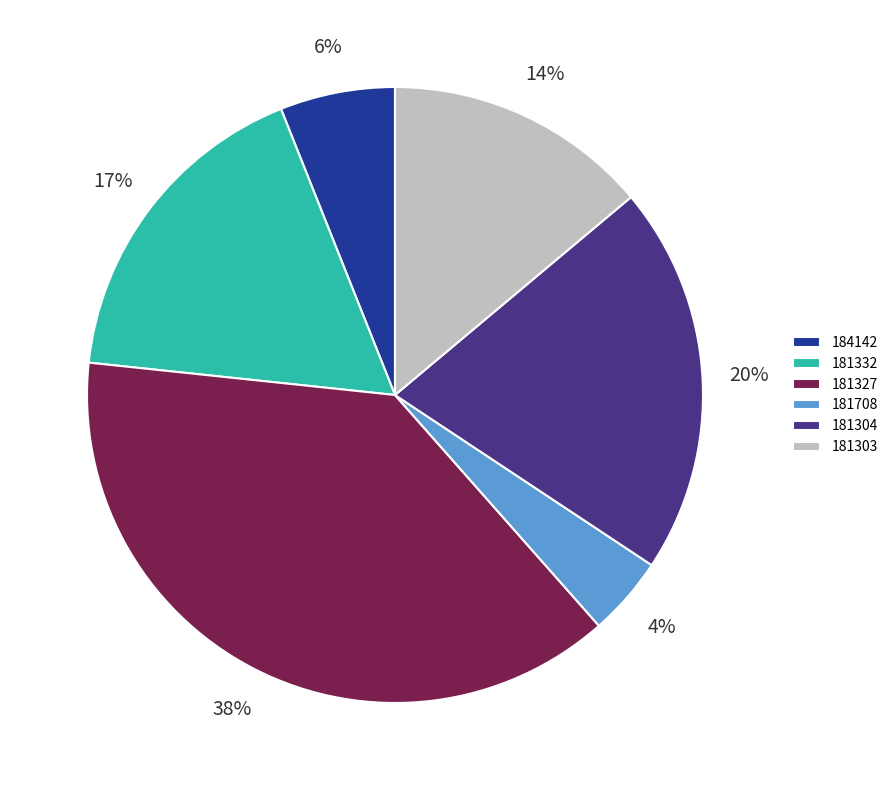

To the nearest percent, what is the difference between the largest and smallest slice percentages?

34%